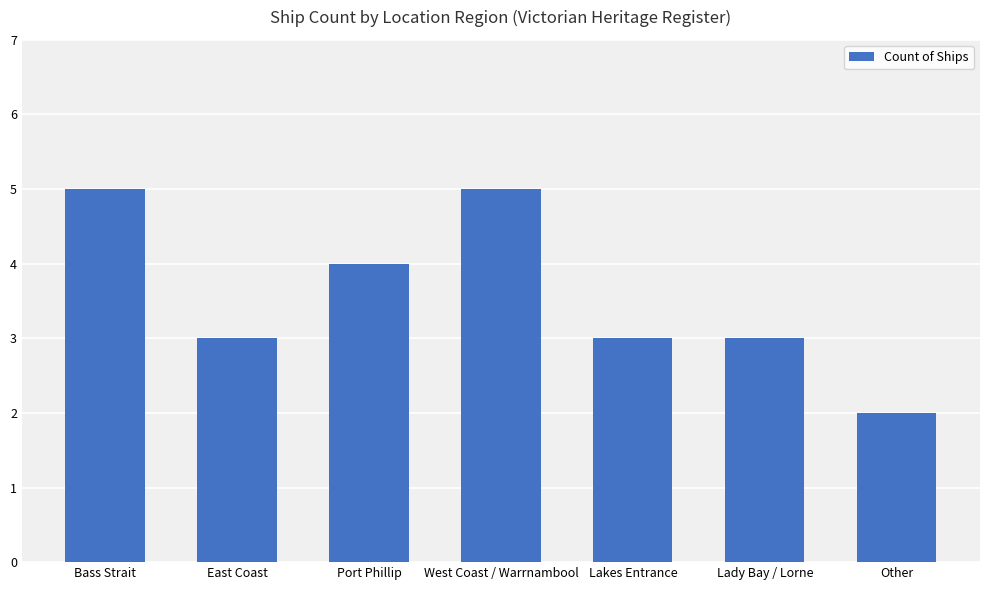

What is the value of the 4th bar from the left?

5